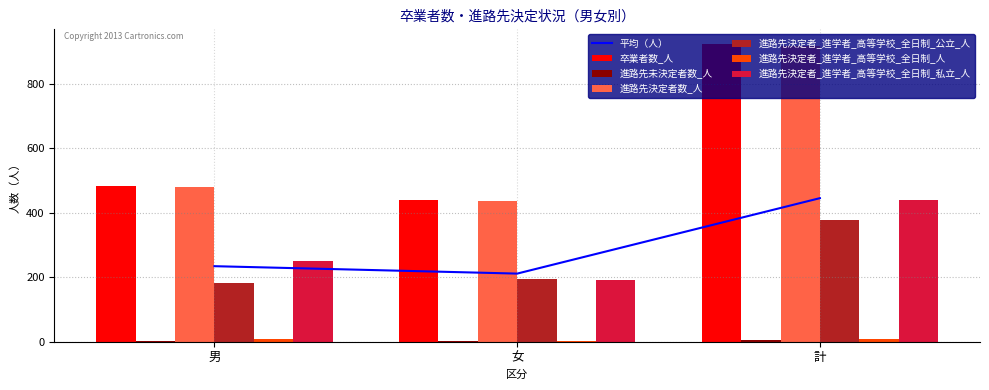

Reading left to right, list all the values displayed in this chart.

卒業者数_人: 484	440	924
進路先未決定者数_人: 2	3	5
進路先決定者数_人: 481	437	918
進路先決定者_進学者_高等学校_全日制_公立_人: 183	195	378
進路先決定者_進学者_高等学校_全日制_人: 7	2	9
進路先決定者_進学者_高等学校_全日制_私立_人: 249	191	440